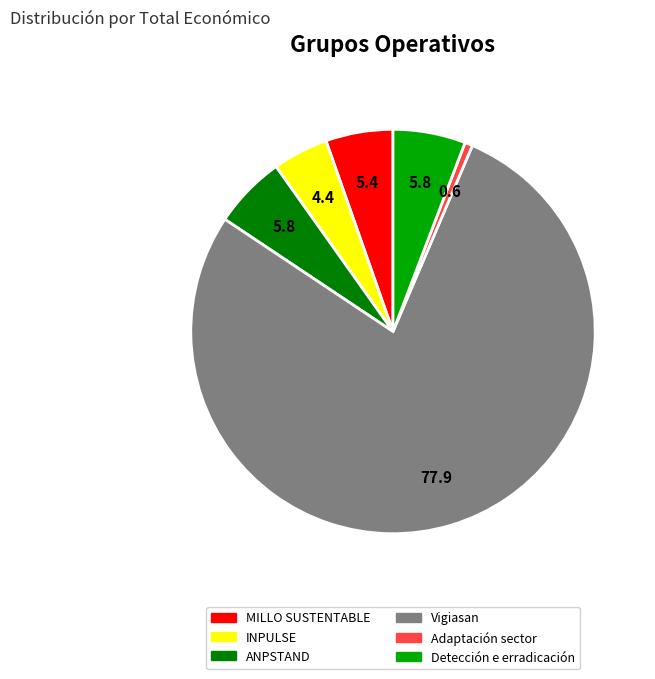

Does any single category account for the majority?

Yes